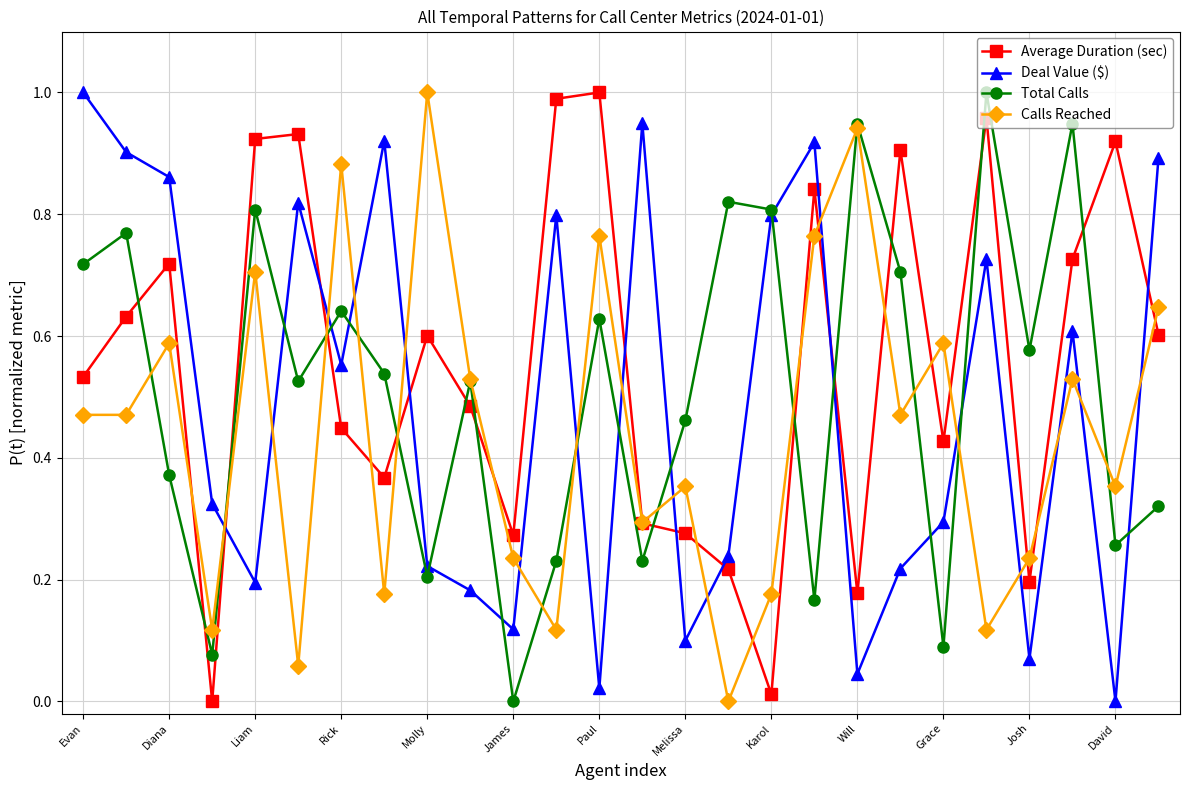

True or false: Deal Value ($) and Calls Reached cross at least once.

True